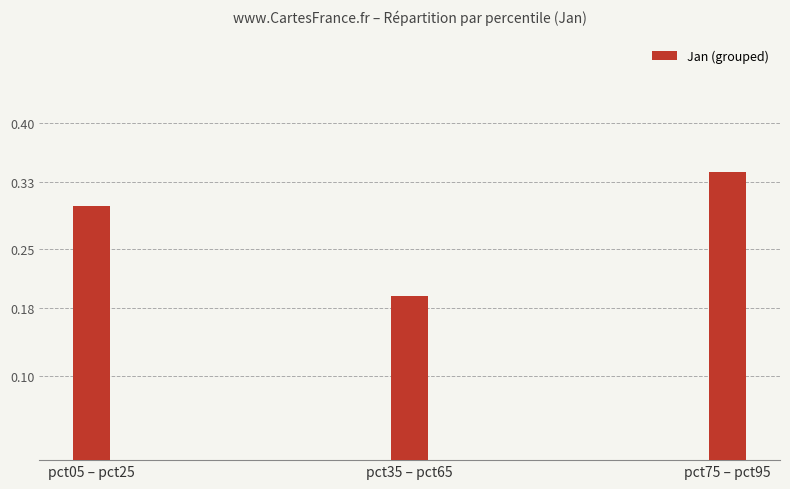

What is the sum of all values?

0.8